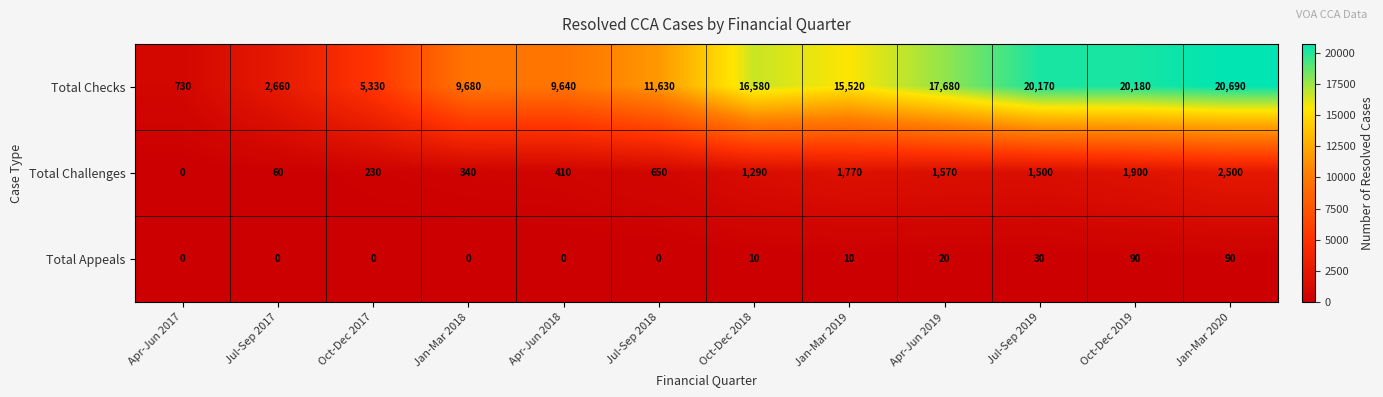

Is it true that Total Checks equals 1785 at Oct-Dec 2017?

False